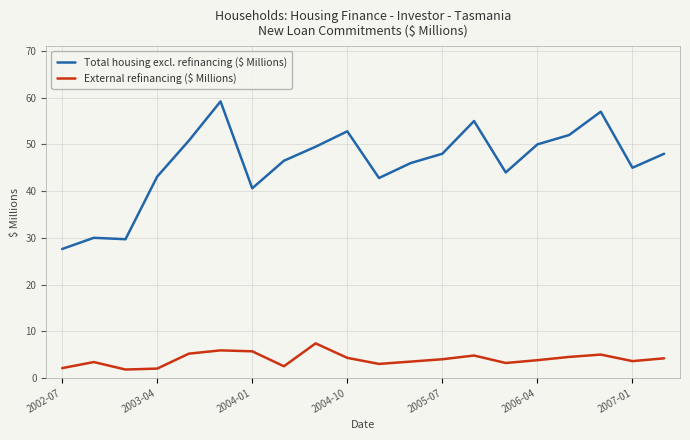

Rank the series by their average value, from highest to lowest.

Total housing excl. refinancing ($ Millions), External refinancing ($ Millions)